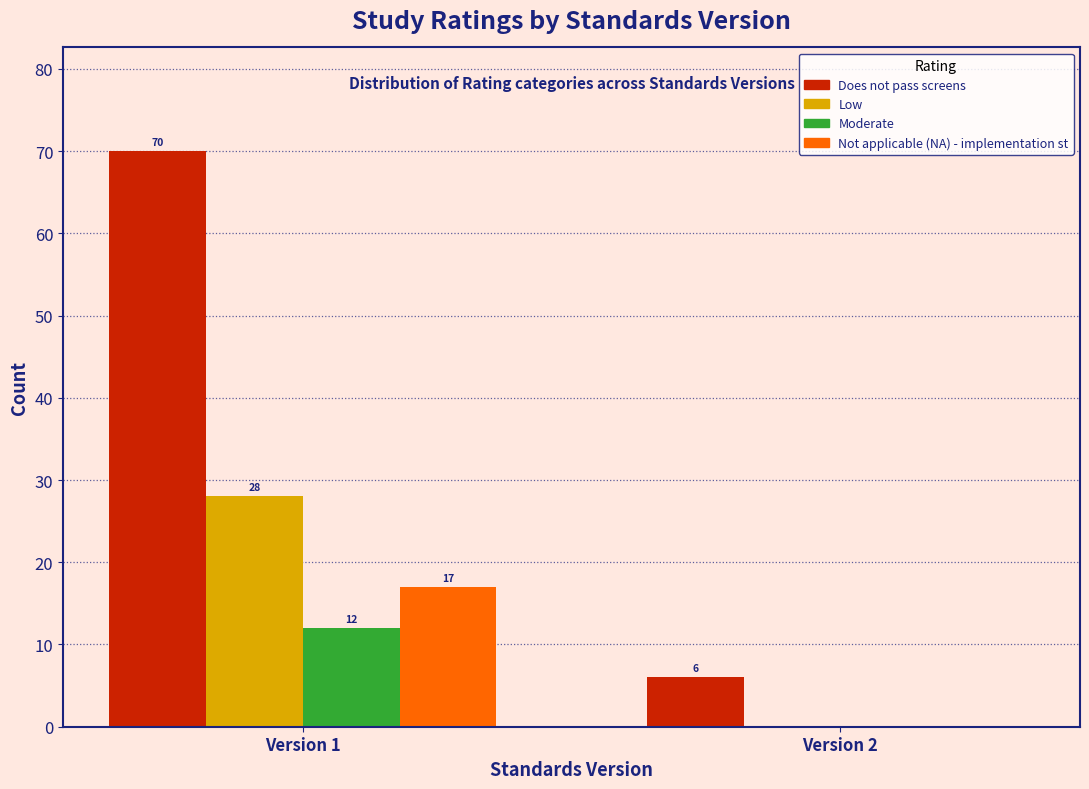

Reading left to right, list all the values displayed in this chart.

Does not pass screens: Version 1=70	Version 2=6
Low: Version 1=28	Version 2=0
Moderate: Version 1=12	Version 2=0
Not applicable (NA) - implementation st: Version 1=17	Version 2=0